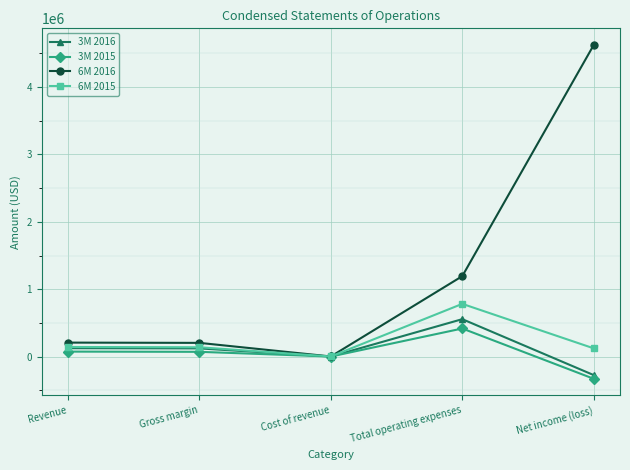

Where is the first local minimum for 6M 2015?

Cost of revenue